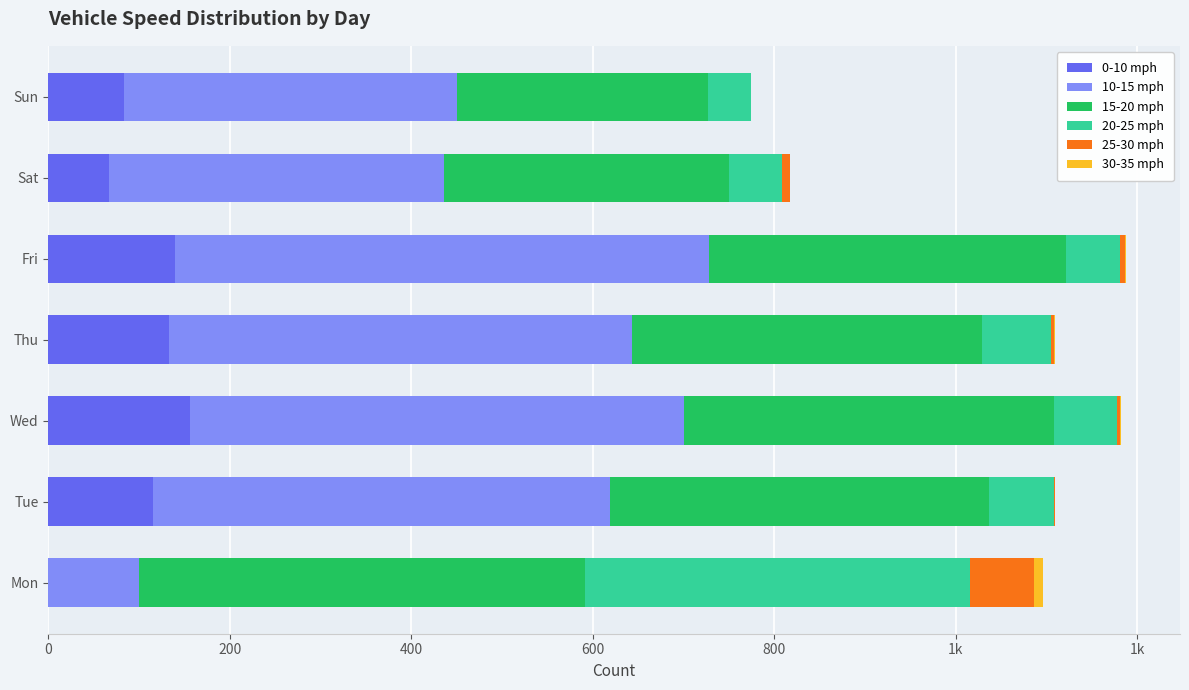

Count the number of categories in the chart.

7